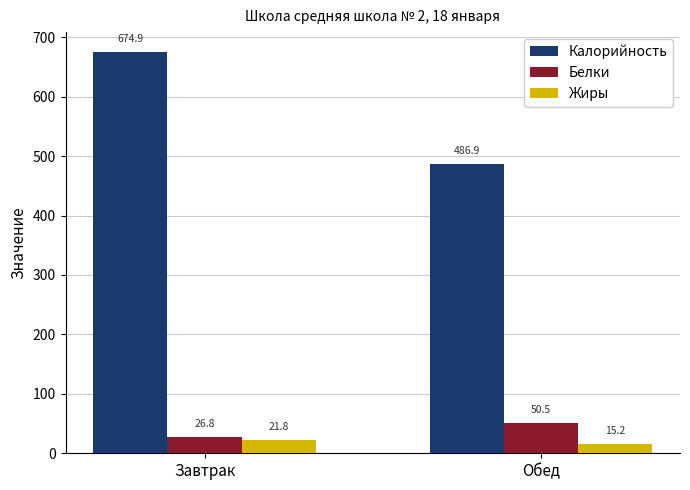

Reading left to right, what are all the values shown in this chart?

Калорийность: 674.9	486.9
Белки: 26.8	50.5
Жиры: 21.8	15.2